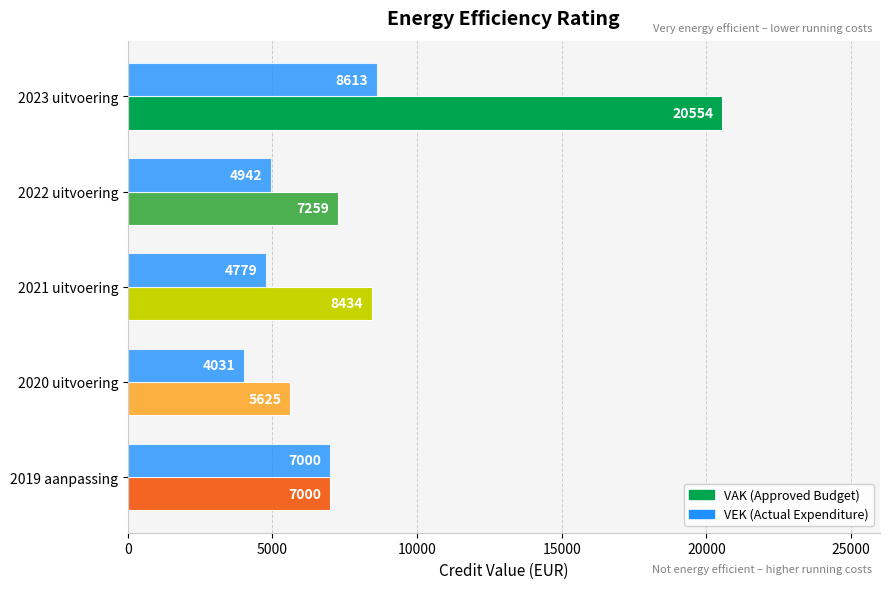

What is the difference between the highest and lowest values at 2021 uitvoering?

3655